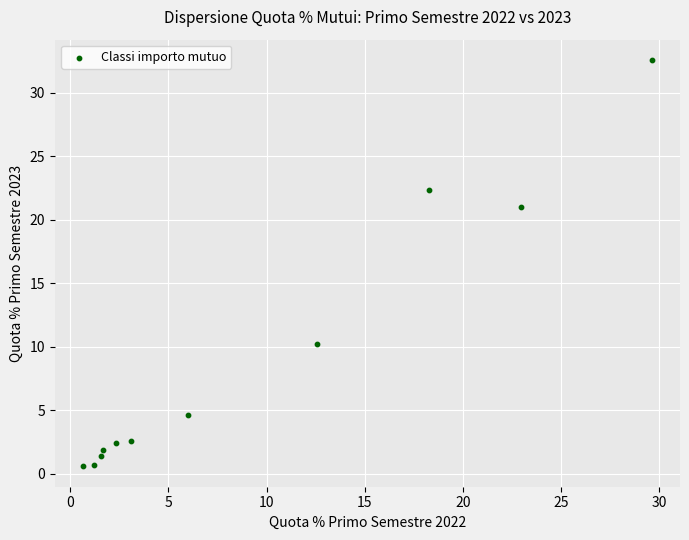

What Y value in the scatter plot is closest to 16?

21.0